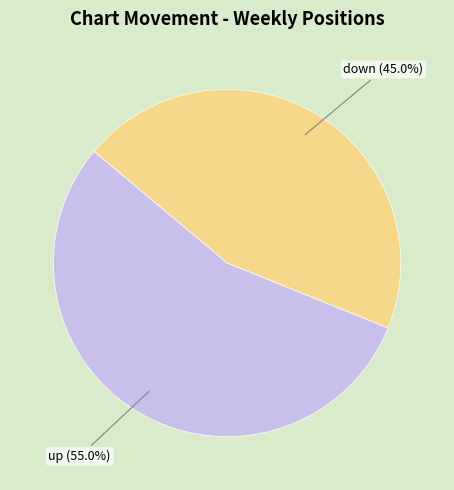

What portion of the pie excludes down?

55.0%